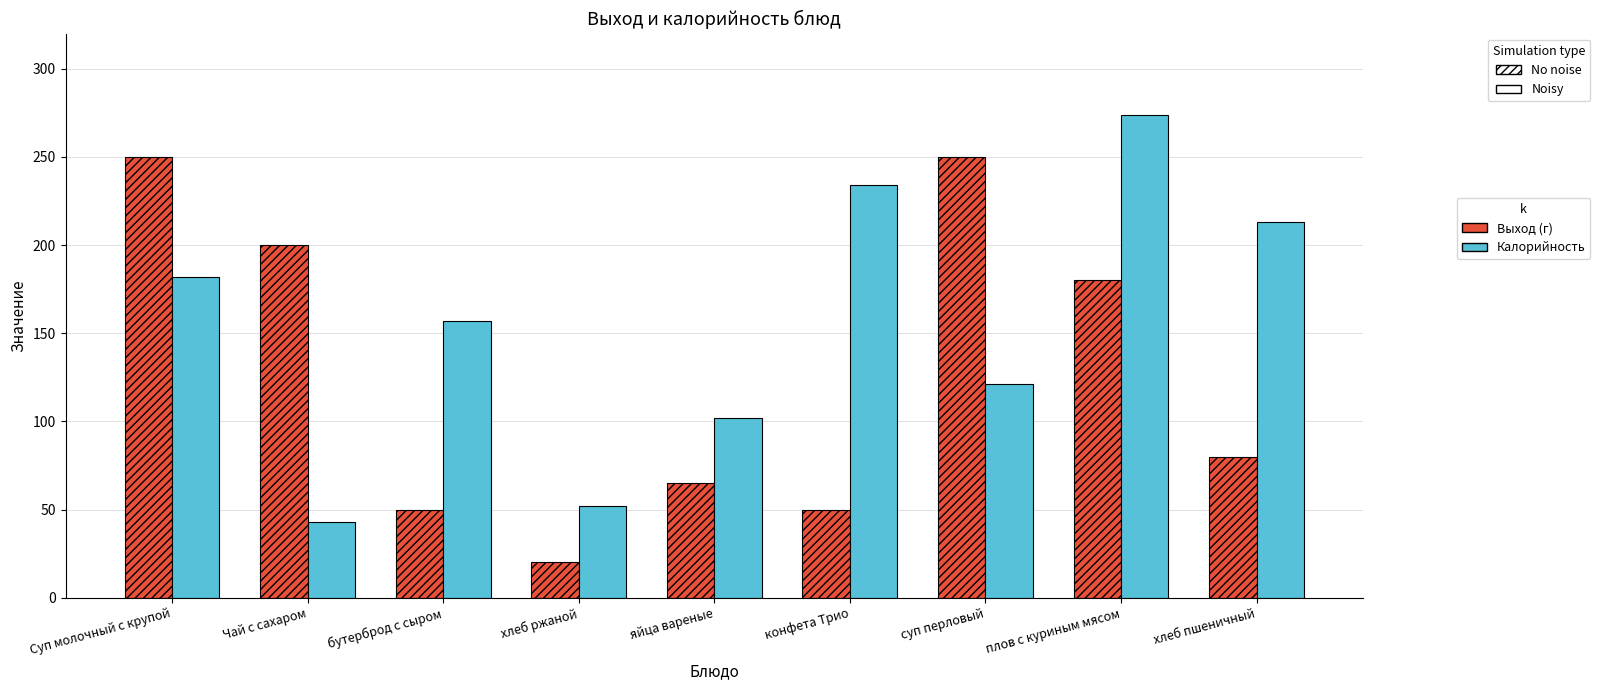

What is the total value across all series at хлеб ржаной?

72